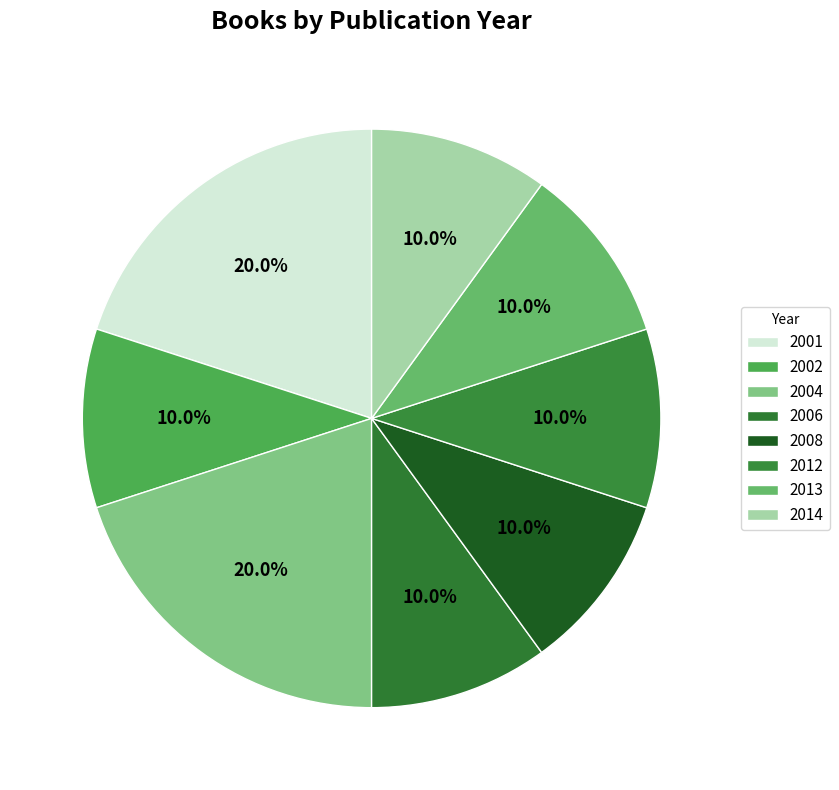

Count the number of slices in the pie.

8